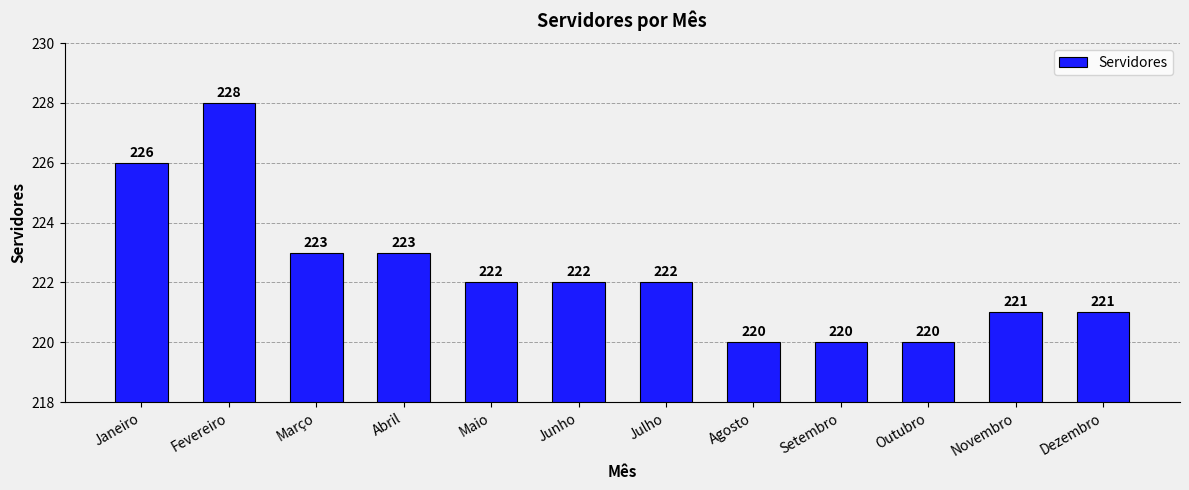

Reading right to left, transcribe all the data shown in this chart.

Dezembro=221	Novembro=221	Outubro=220	Setembro=220	Agosto=220	Julho=222	Junho=222	Maio=222	Abril=223	Março=223	Fevereiro=228	Janeiro=226